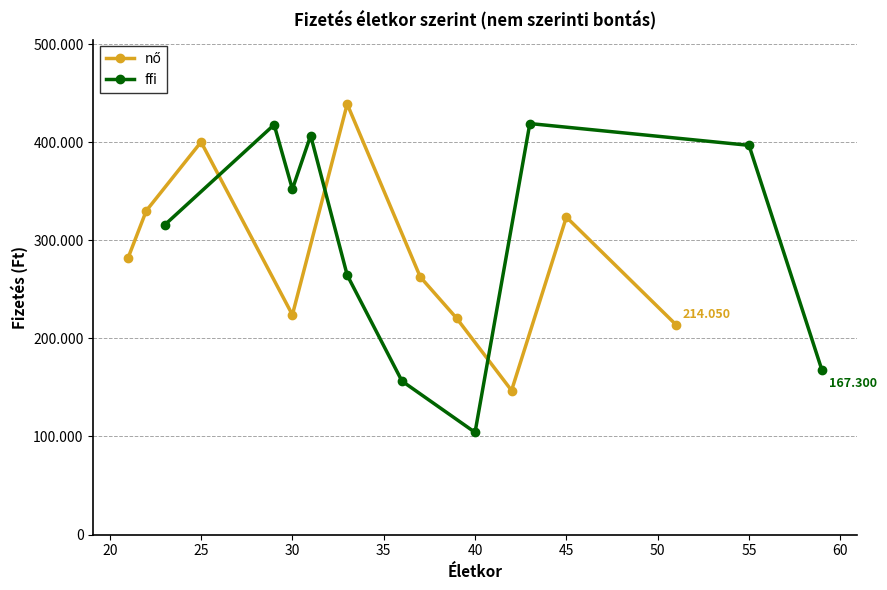

In nő, how many points are higher than both neighbors (excluding endpoints)?

3